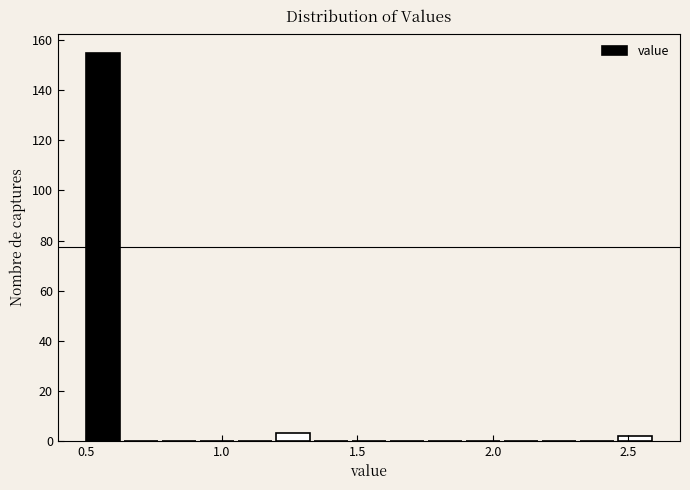

Read against the x-axis, roughly where is the centre of the tallest bar?

0.55